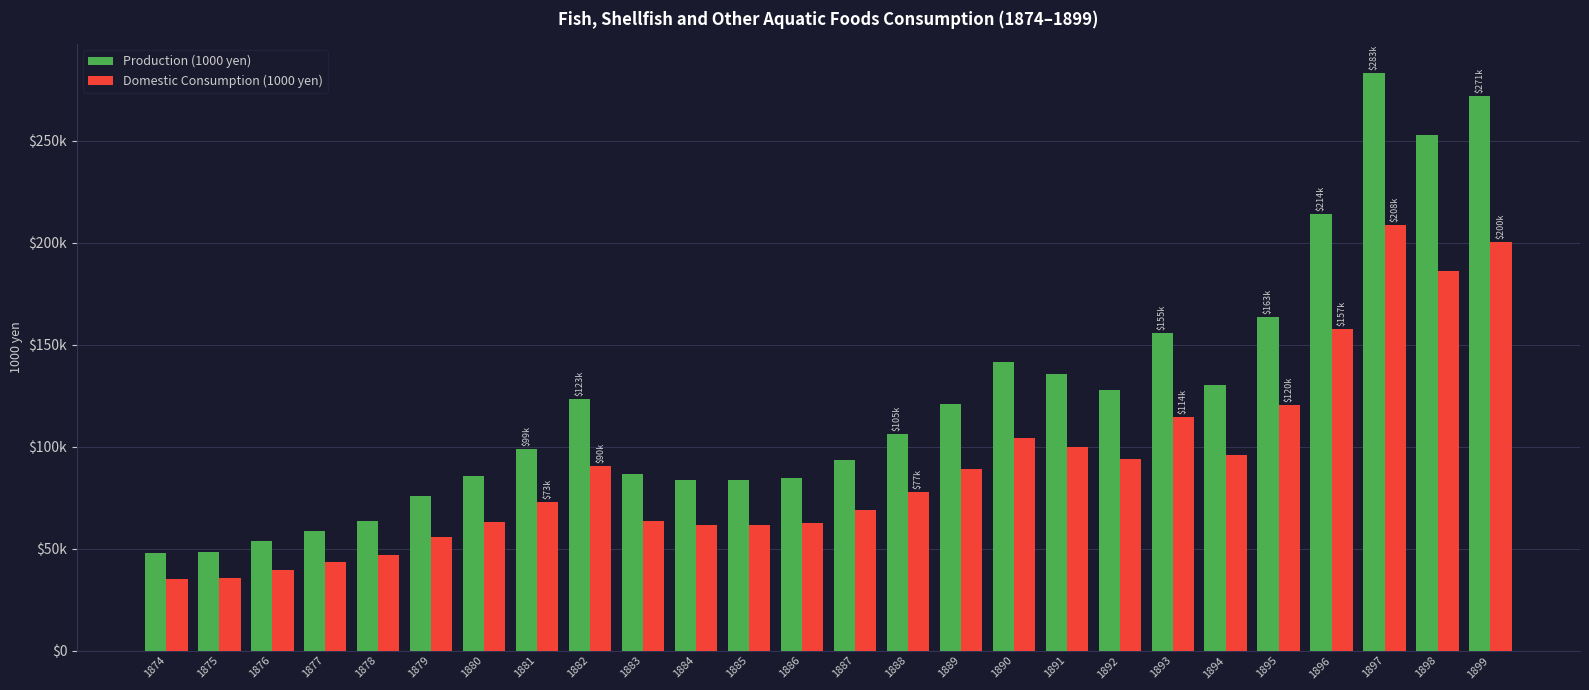

What is the difference between the second highest and minimum values in the Production (1000 yen) series?

223756